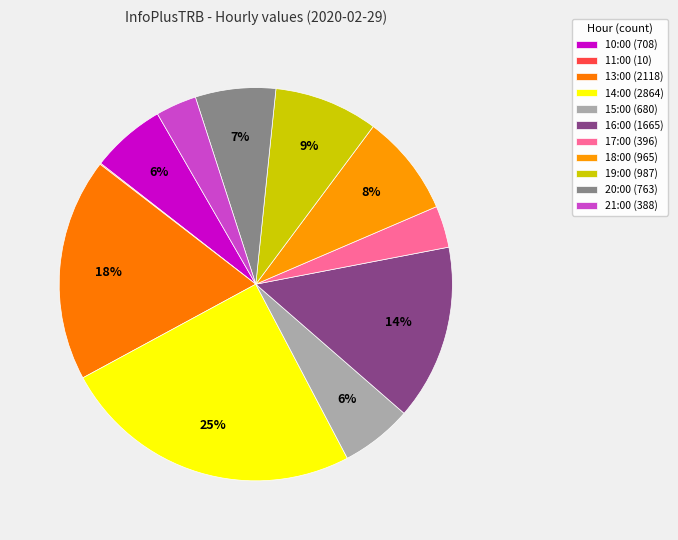

Rank the categories by value from lowest to highest.

11:00, 21:00, 17:00, 15:00, 10:00, 20:00, 18:00, 19:00, 16:00, 13:00, 14:00